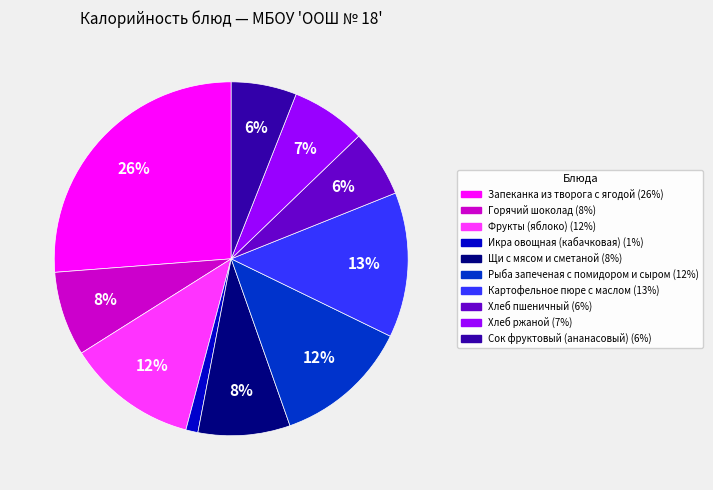

To the nearest percent, what is the average slice percentage?

10%